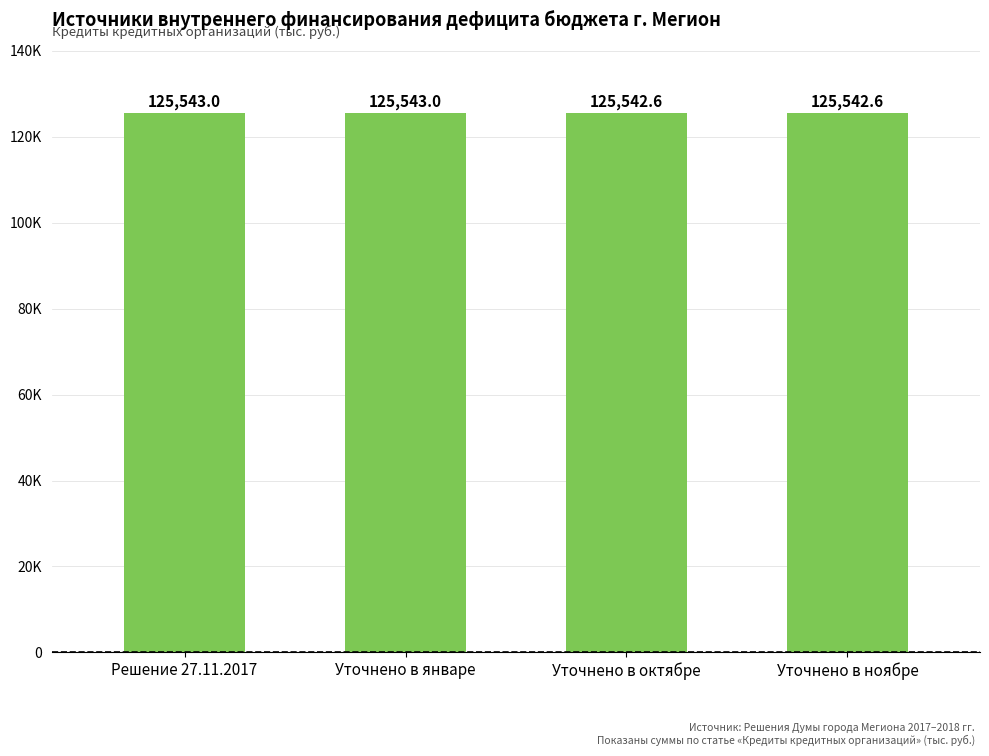

Are the bars horizontal?

No